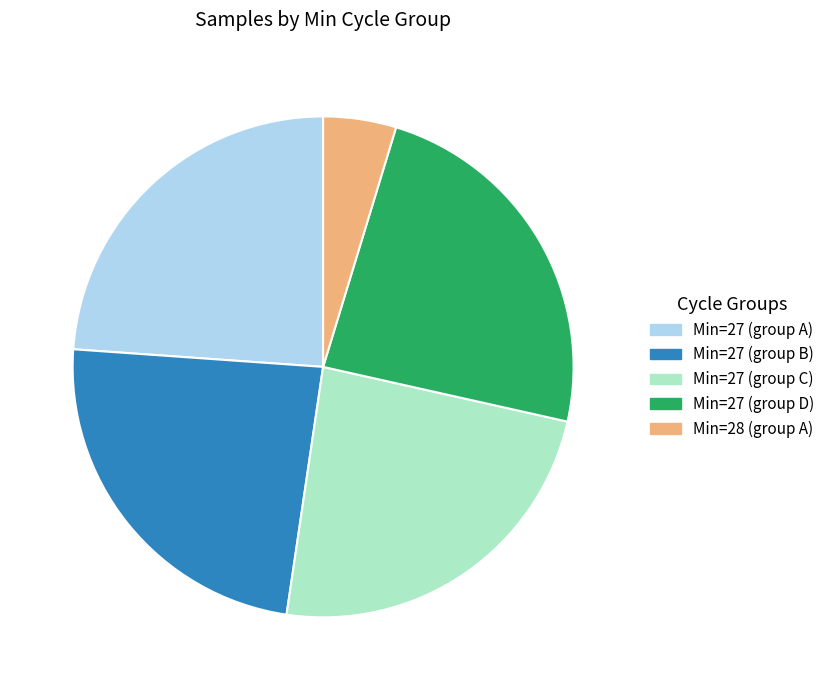

How many slices are in this pie chart?

5